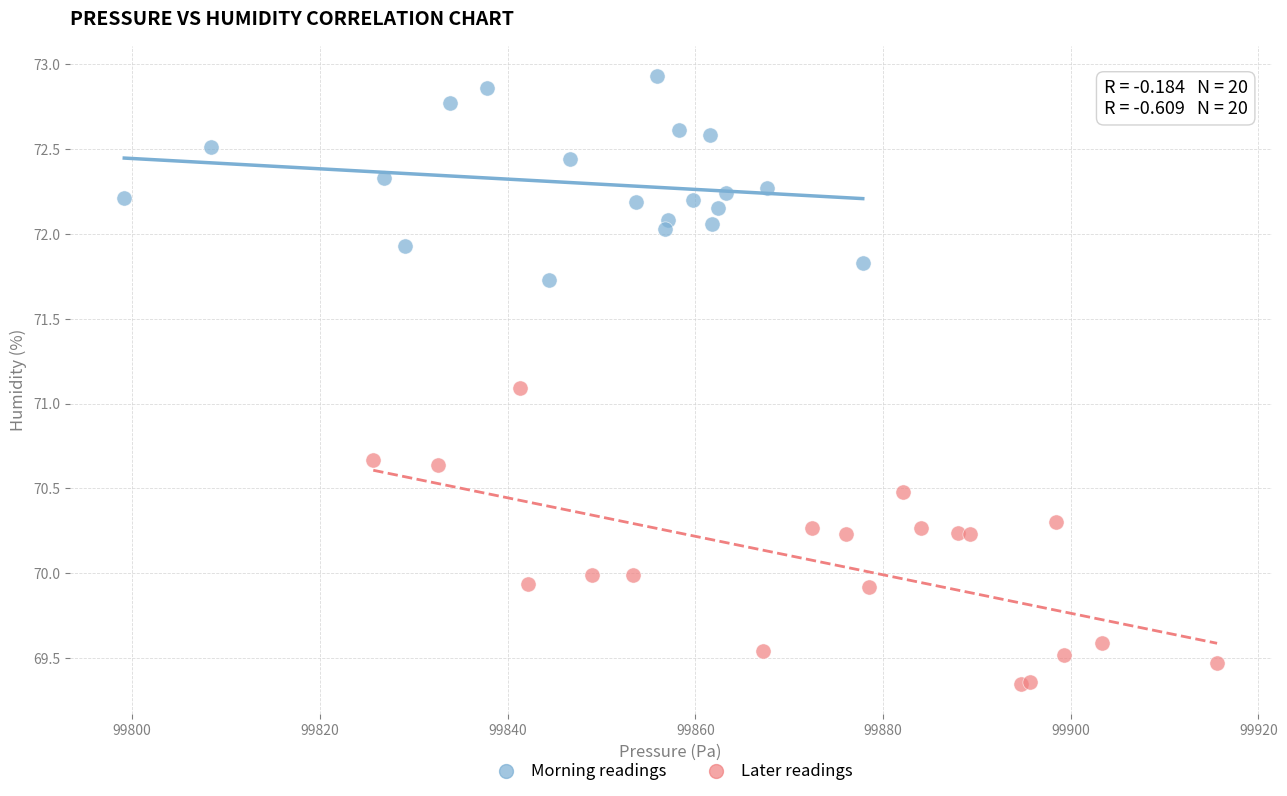

Which series reaches the minimum Y coordinate?

Later readings